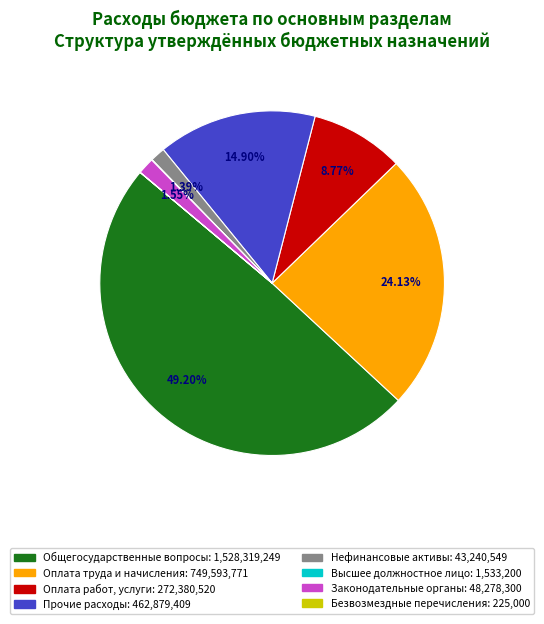

Does any single category account for the majority?

No